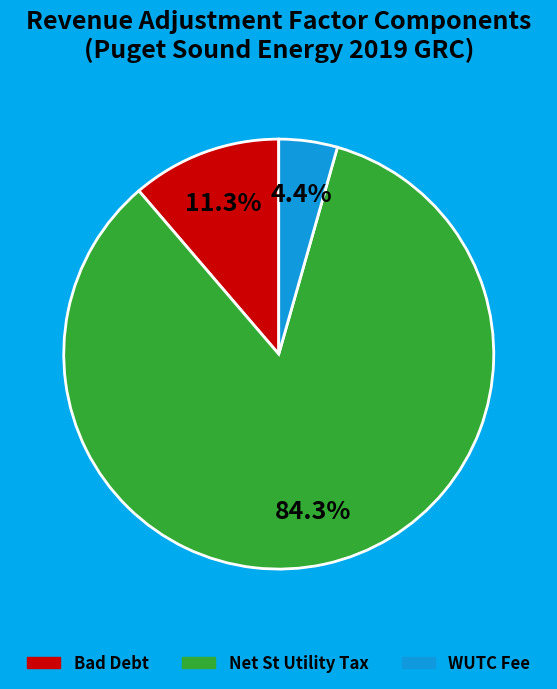

To the nearest percent, what is the difference between the WUTC Fee and Bad Debt slice percentages?

7%